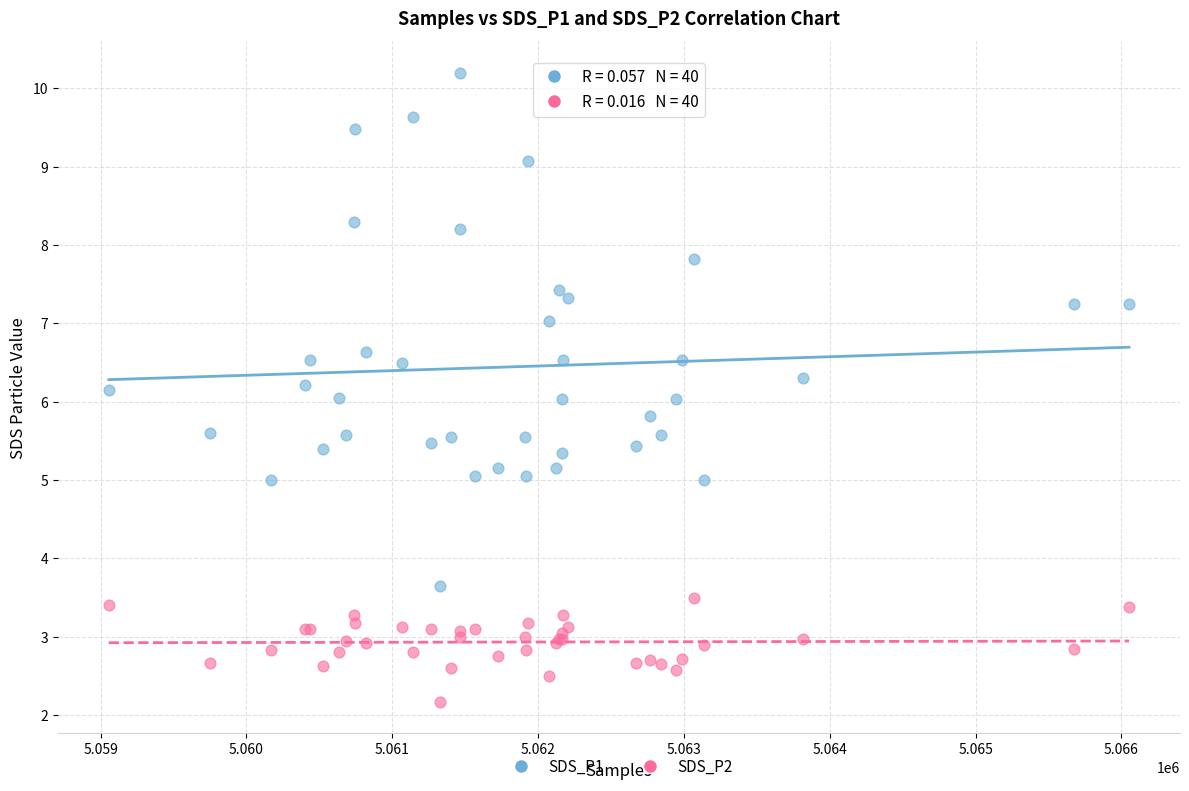

In the SDS_P2 series, what Y value is closest to 2?

2.2